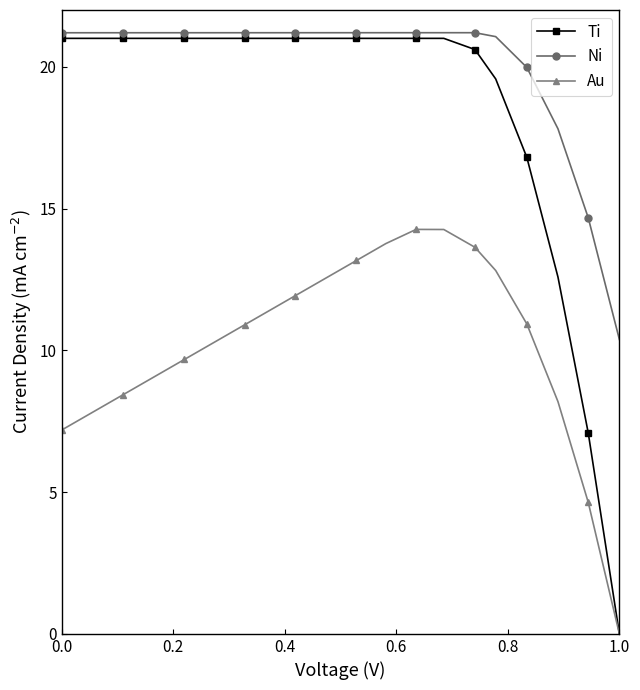

How many data points in Ti are less than 21?

6